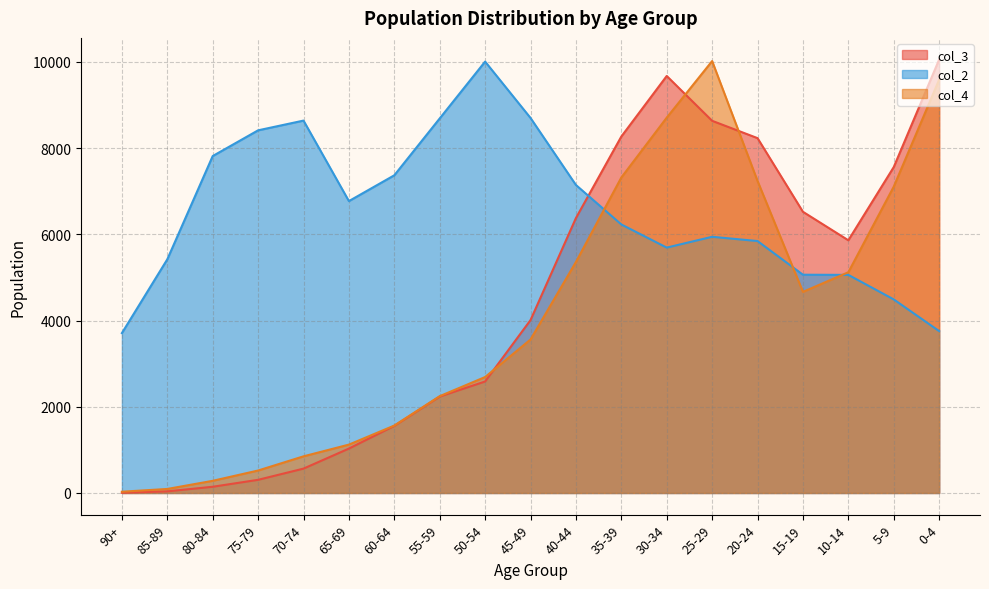

What is the value of the col_3 point at the 10th from the left?

4011